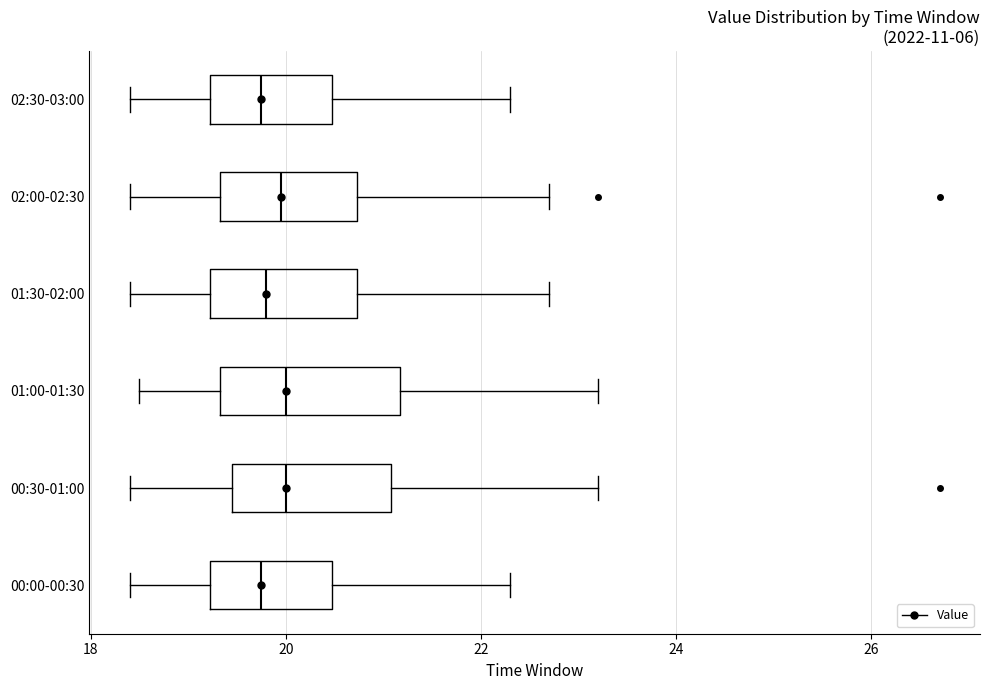

Comparing the boxes themselves (not the whiskers), which one is the widest?

01:00-01:30